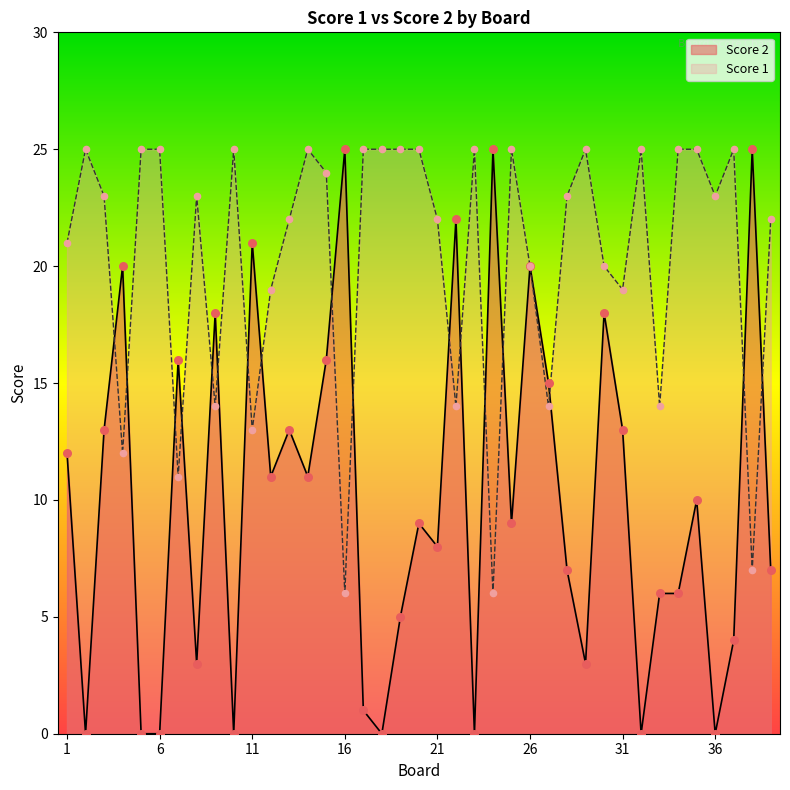

Which series has the largest total across all categories?

Score 1